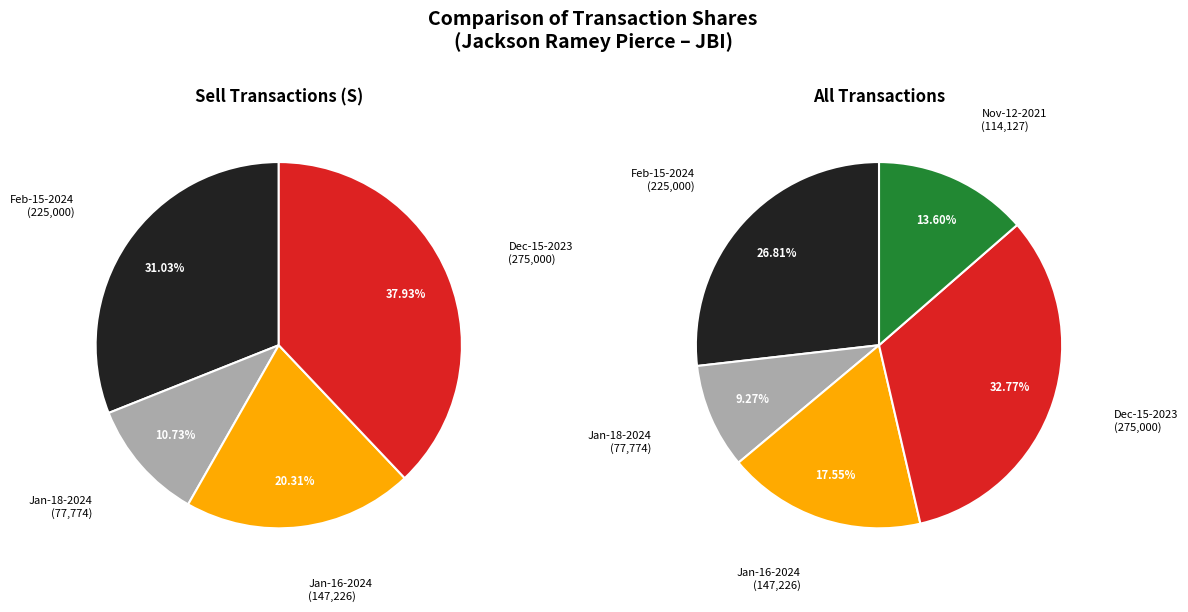

True or false: wk-form4_1702941573.xml accounts for 18% of the total.

False